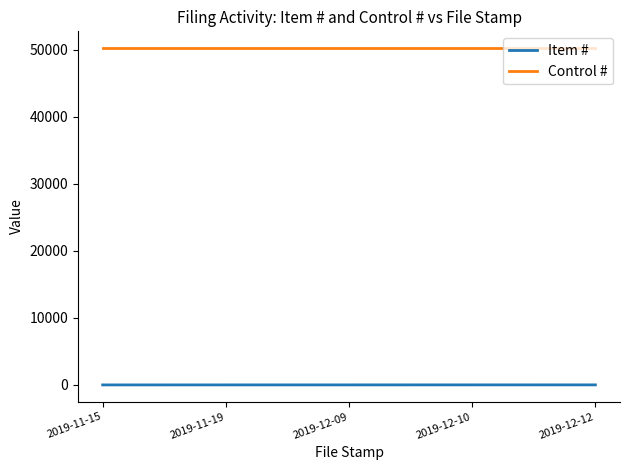

What is the maximum value for Control #?

50245